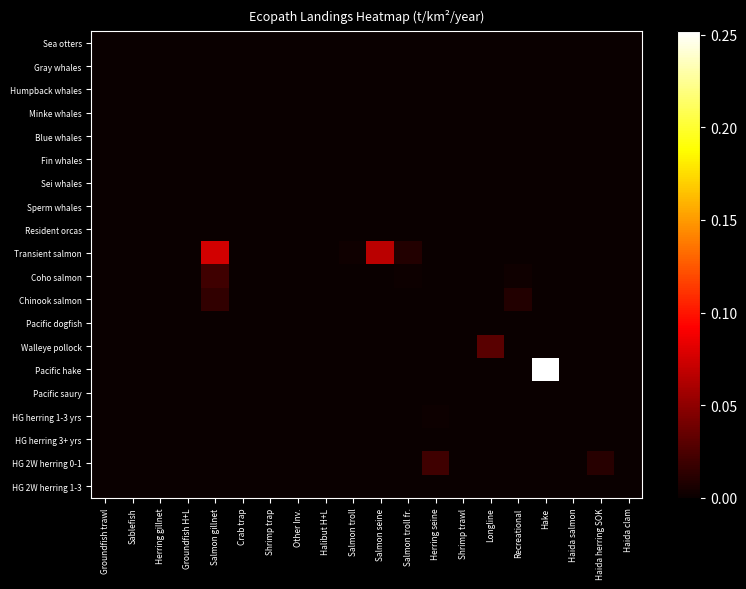

Which series has the largest range (max minus min)?

Pacific hake